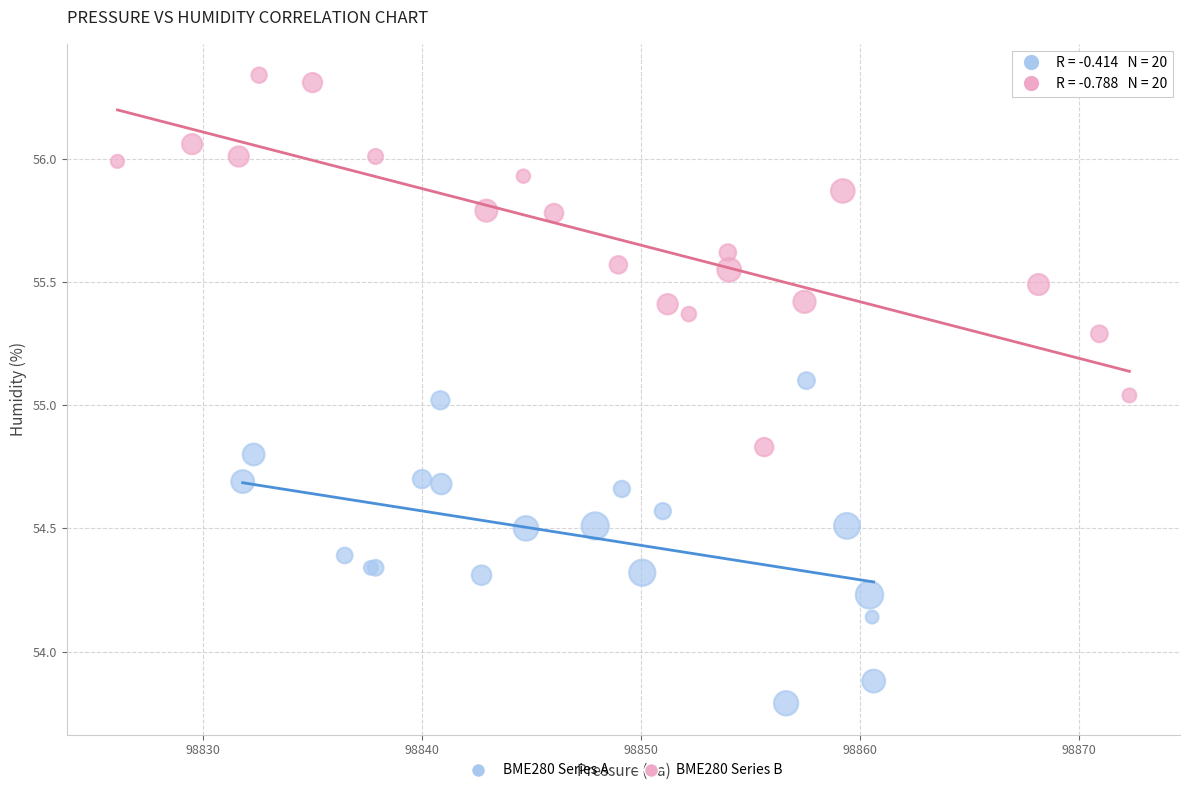

Which series contains the lowest Y value?

BME280 Series A